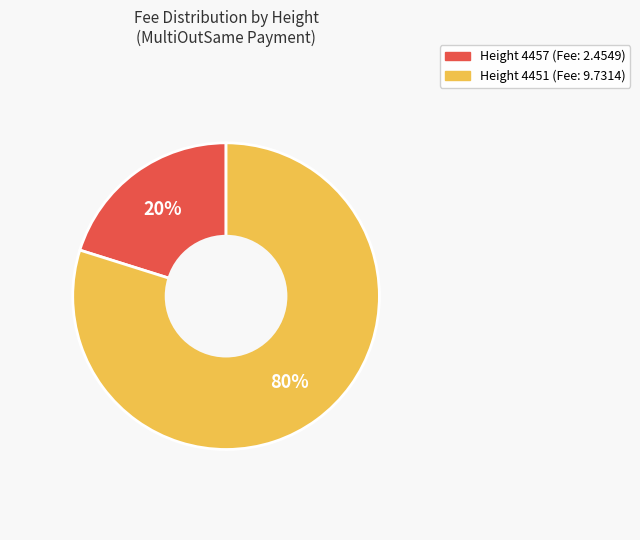

How many slices are in this pie chart?

2